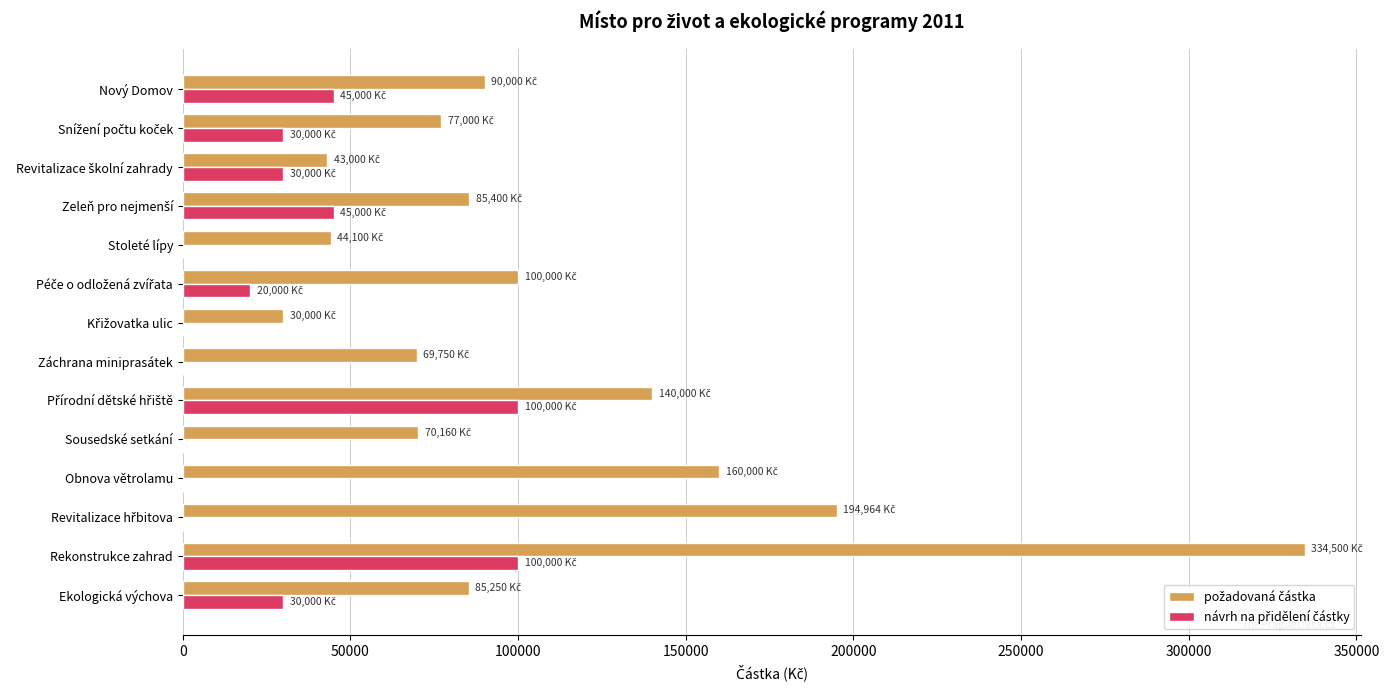

Which label corresponds to the largest value in the chart?

Rekonstrukce zahrad